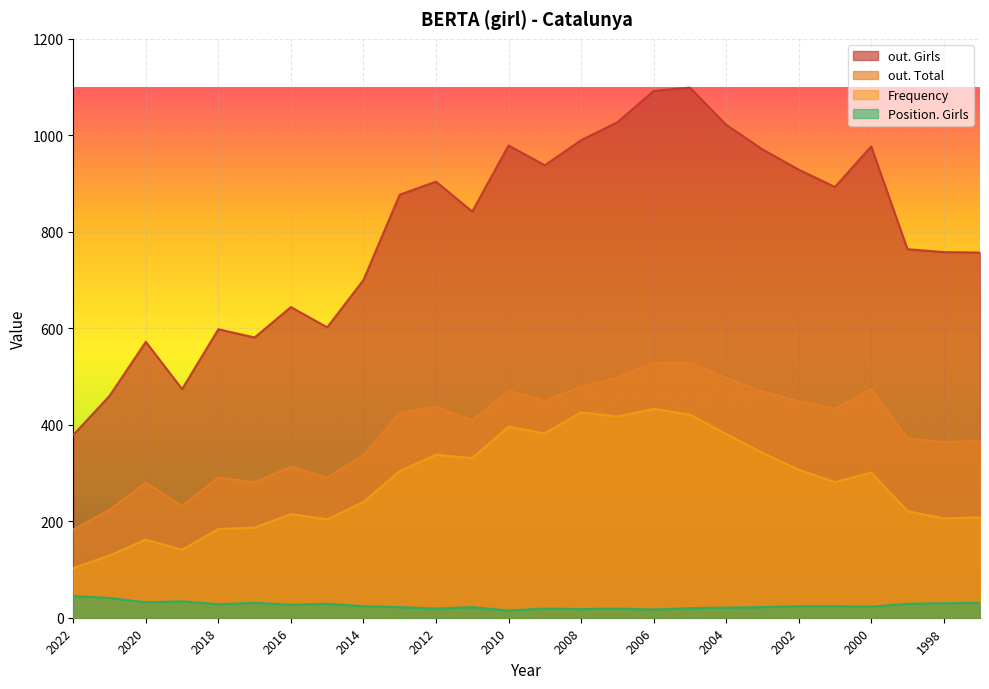

True or false: Frequency and out. Total intersect in this chart.

False